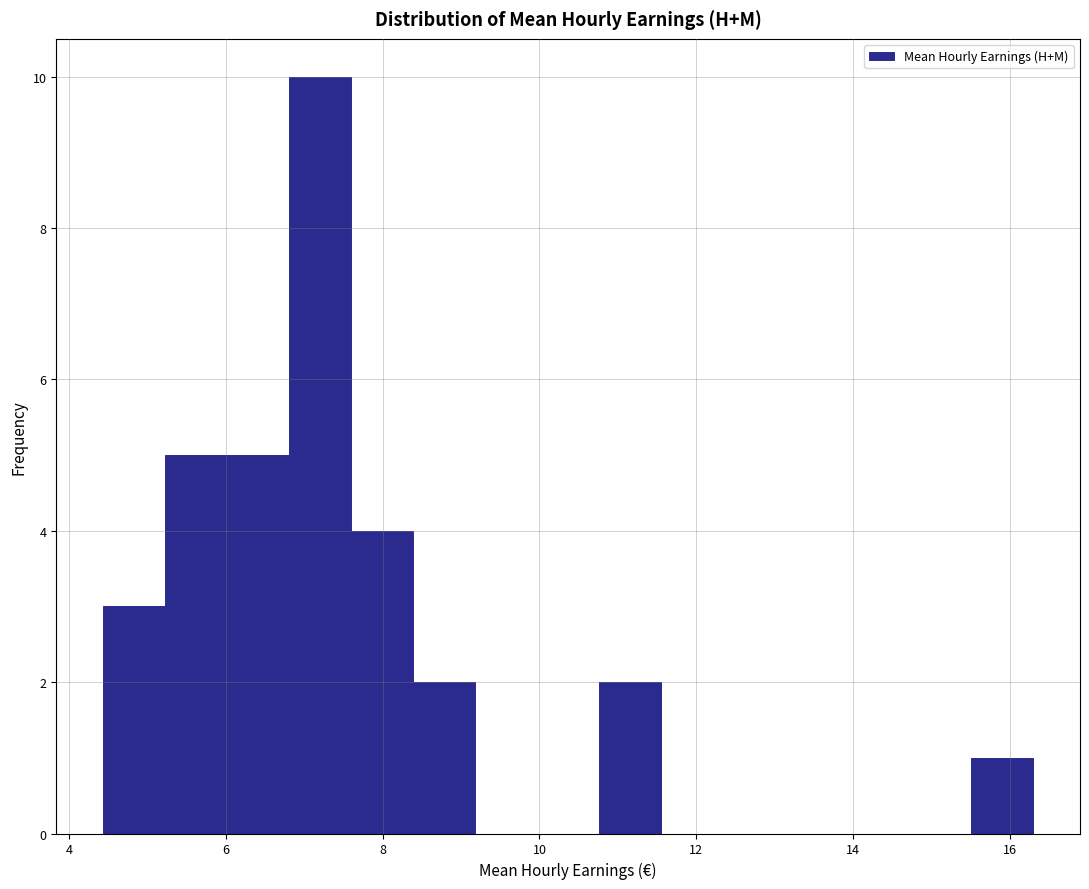

Read against the x-axis, roughly where is the centre of the tallest bar?

7.2